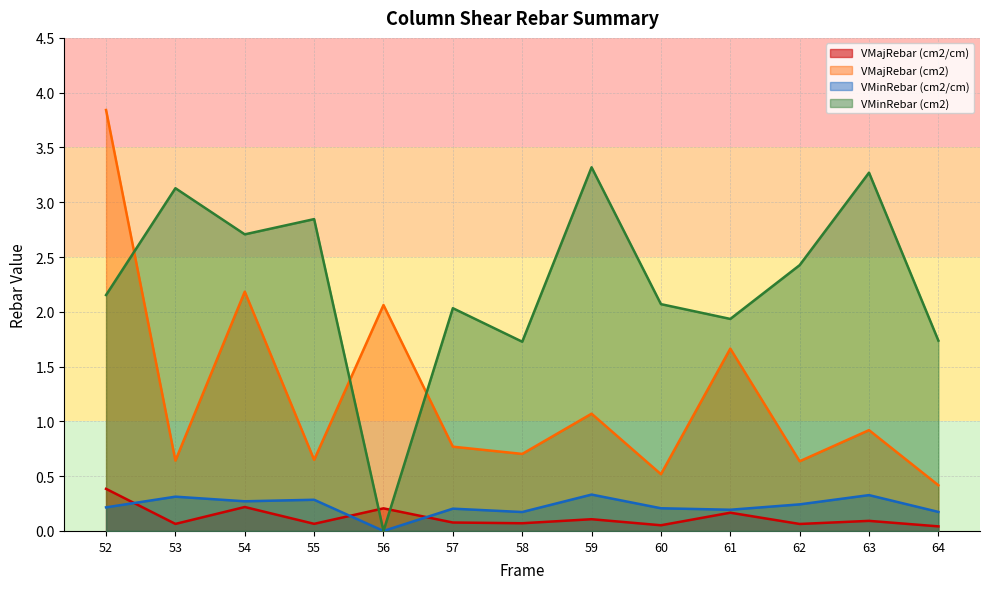

What is the sum of the VMinRebar (cm2/cm) values at 52 and 63?

0.5